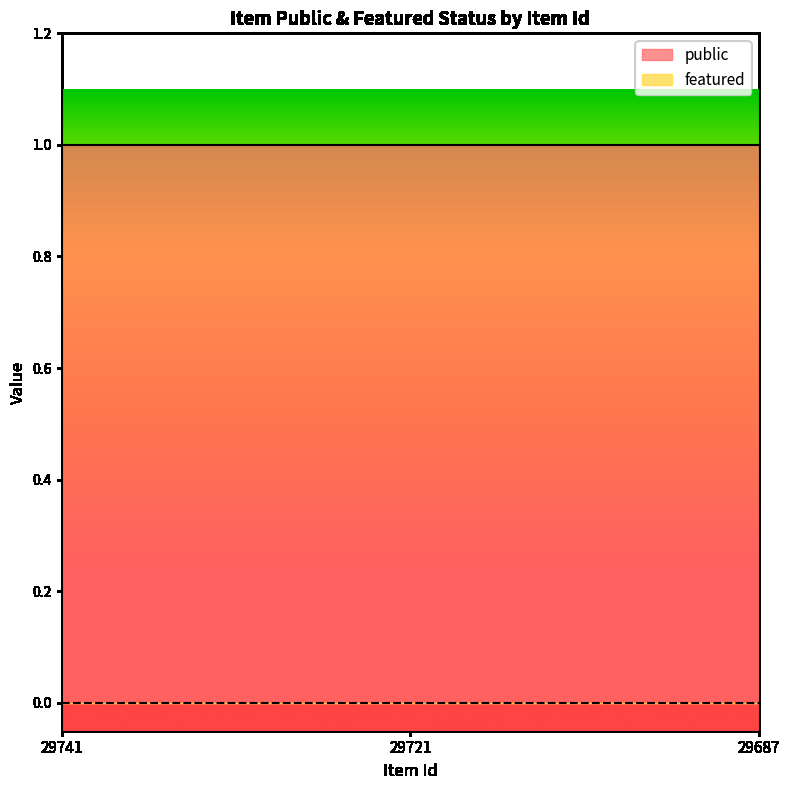

Is it true that featured equals 0 at 29687?

True